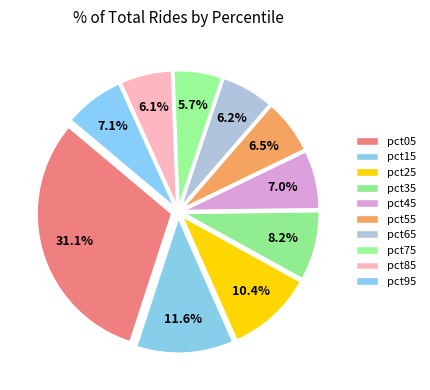

Does pct35 account for over 50% of the chart?

No